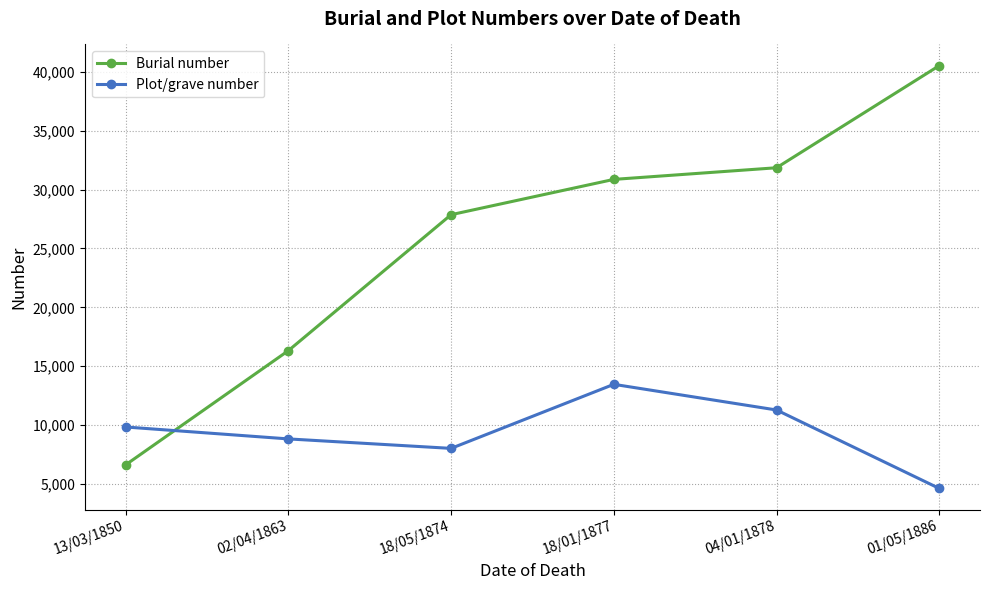

Rank the categories by Plot/grave number value from lowest to highest.

01/05/1886, 18/05/1874, 02/04/1863, 13/03/1850, 04/01/1878, 18/01/1877